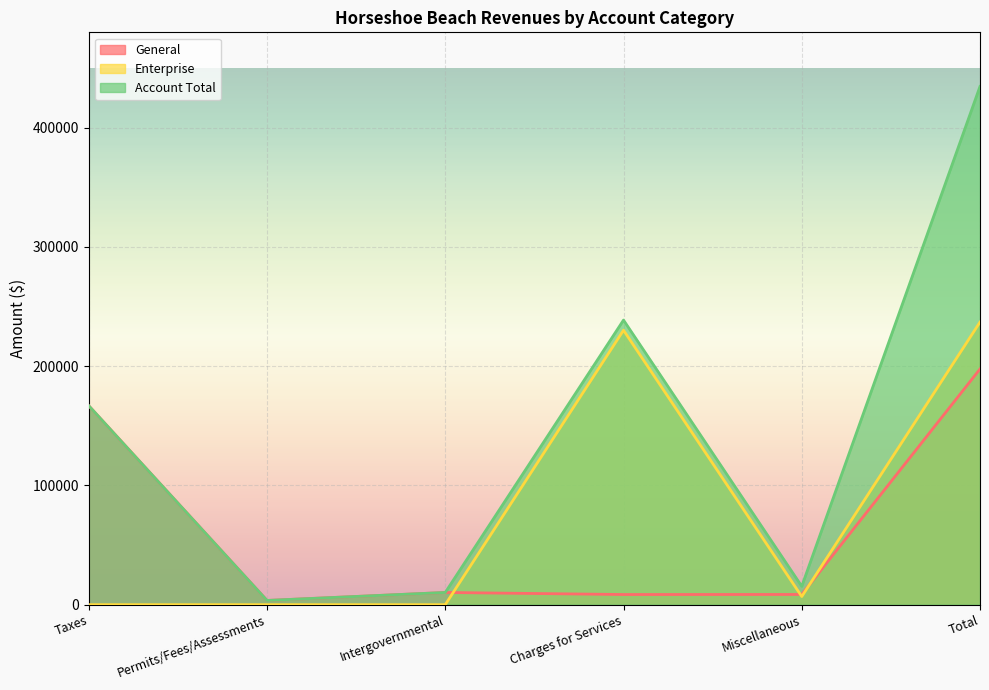

At which category is the sum across all series the highest?

Total